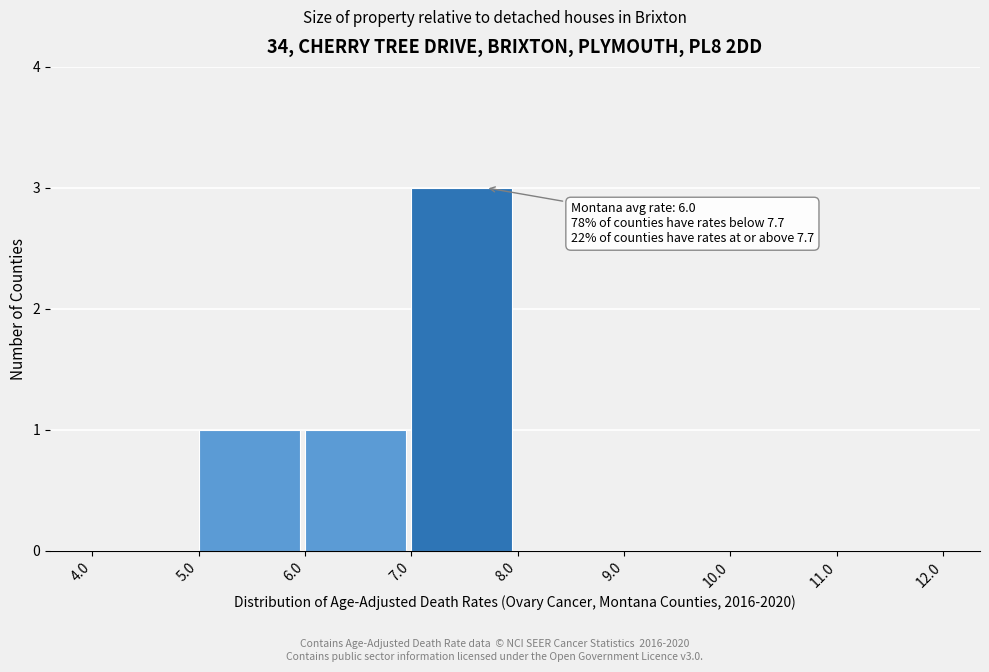

Over which range of the x-axis is the bar tallest?

7.0 to 8.0